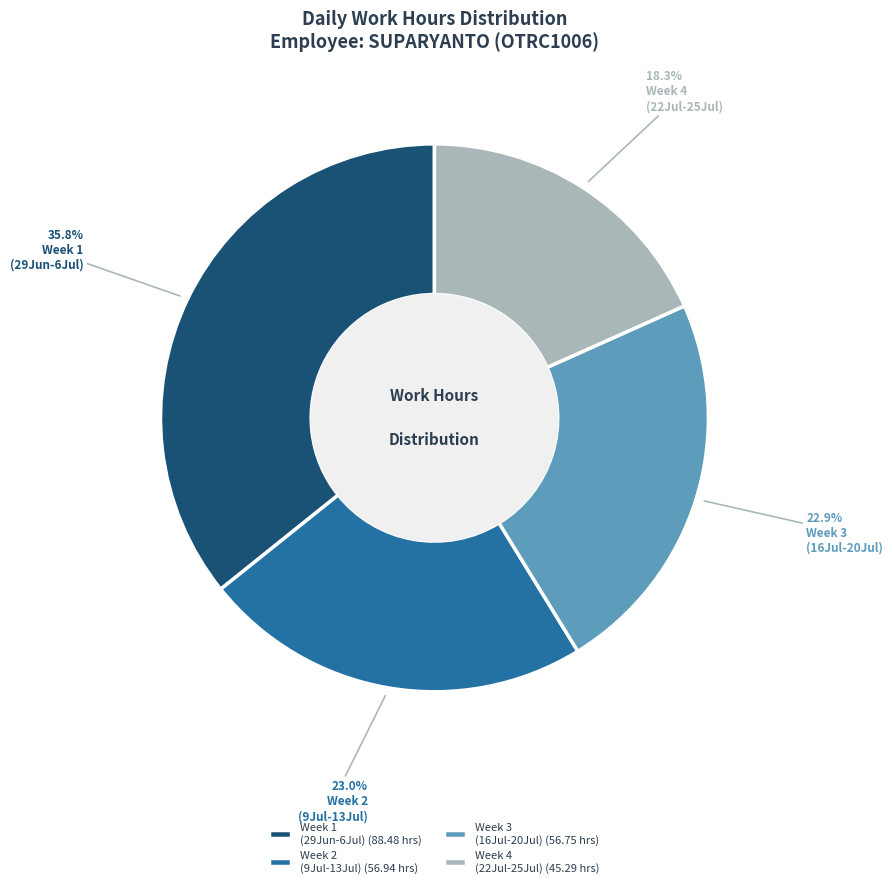

Combined, do Week 4 (22Jul-25Jul) (45.29 hrs) and Week 2 (9Jul-13Jul) (56.94 hrs) account for over 50%?

No